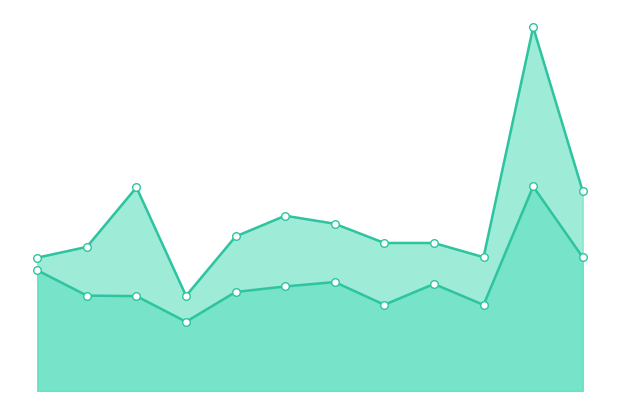

Which series has the widest spread of Y values?

Republican